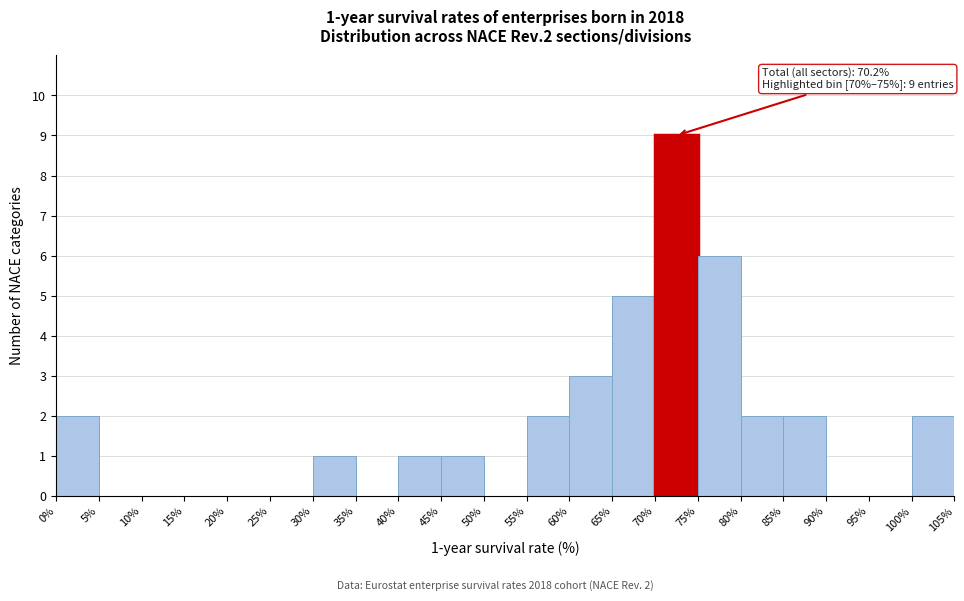

Which range on the x-axis has the tallest bar?

70% to 75%